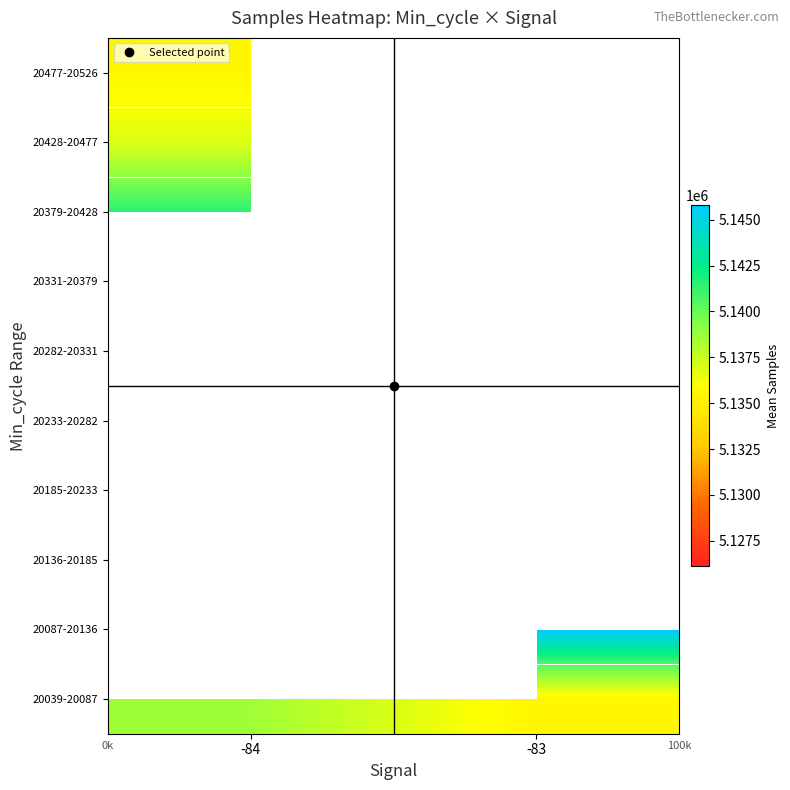

Count the number of data series in this chart.

10